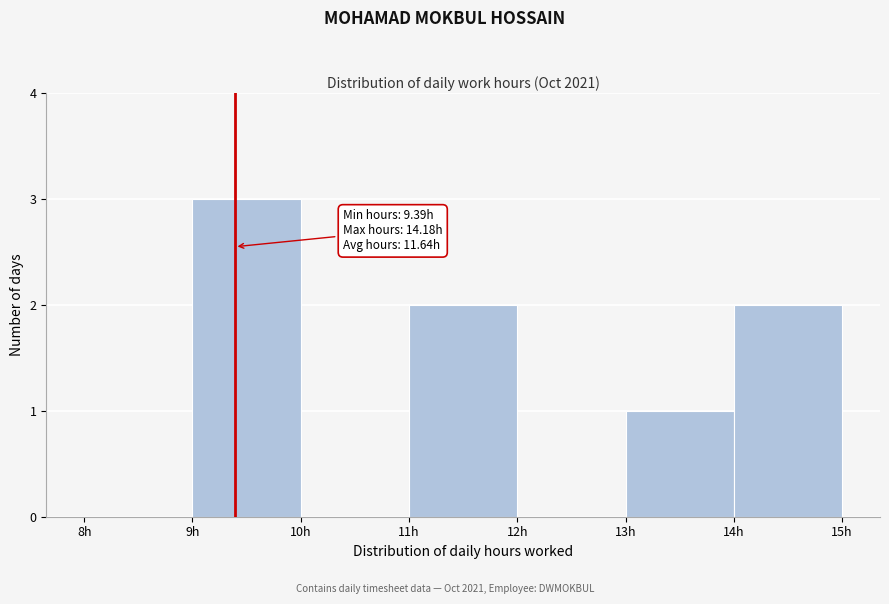

Which range on the x-axis has the tallest bar?

9 to 10